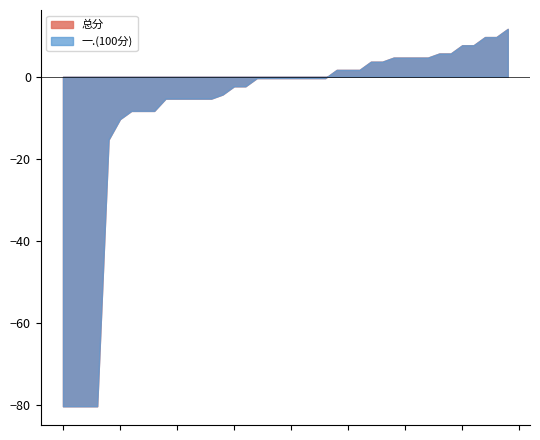

How many categories are shown in the chart?

40